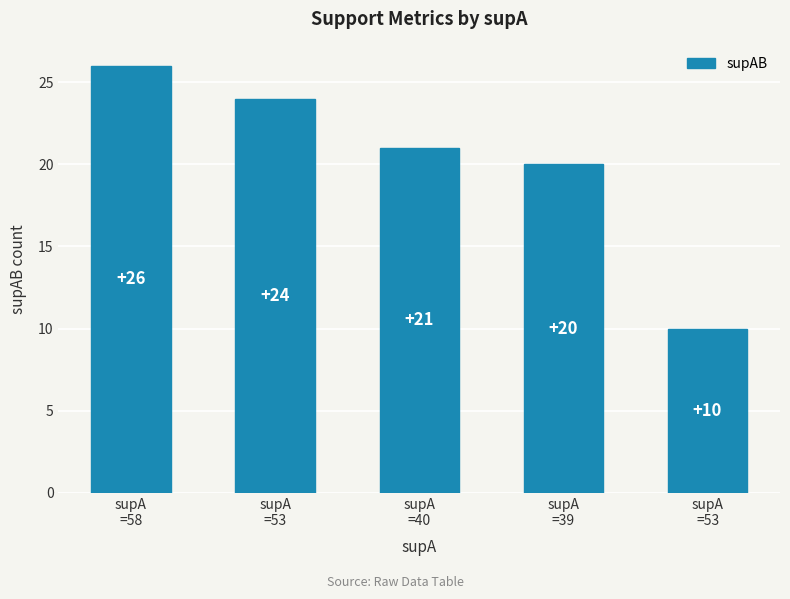

Does the chart contain stacked bars?

No